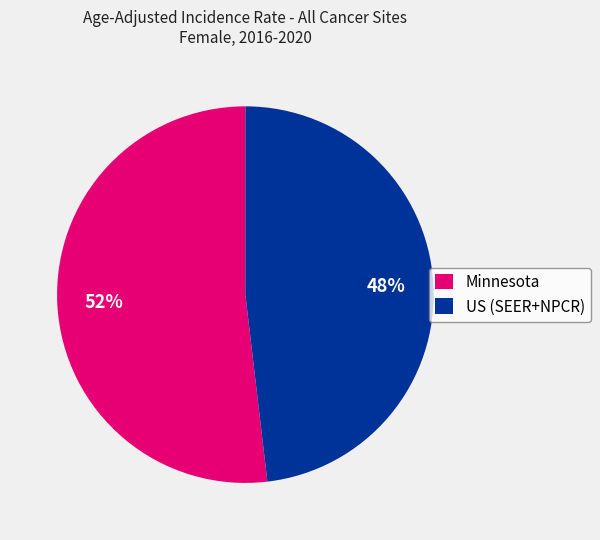

Combined, do US (SEER+NPCR) and Minnesota account for over 50%?

Yes